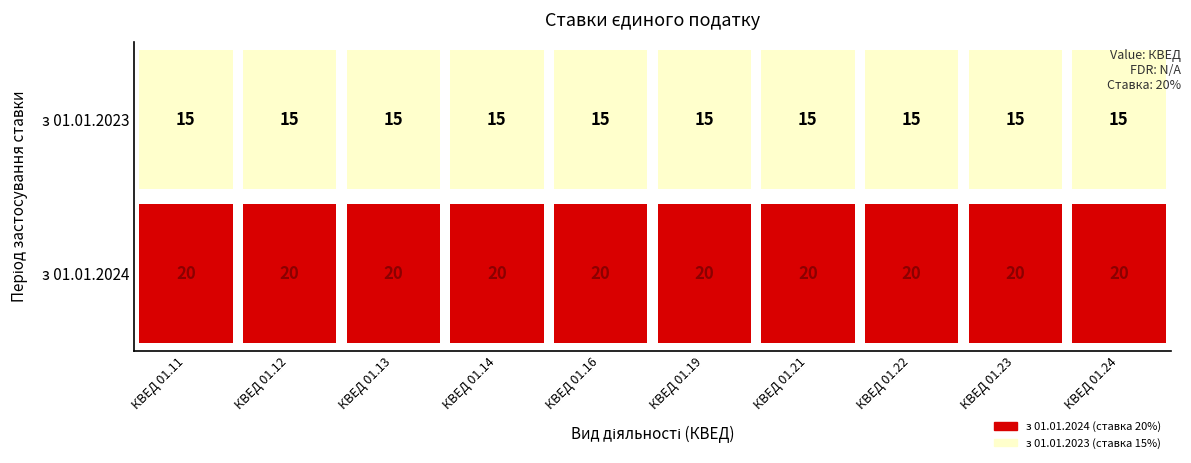

Reading left to right, extract all data points from this chart.

з 01.01.2024: 20	20	20	20	20	20	20	20	20	20
з 01.01.2023: 15	15	15	15	15	15	15	15	15	15